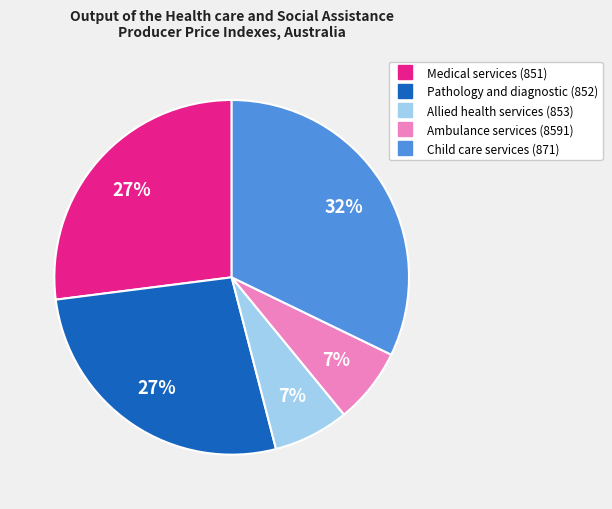

To the nearest percent, what percentage of the pie is Pathology and diagnostic (852)?

27%